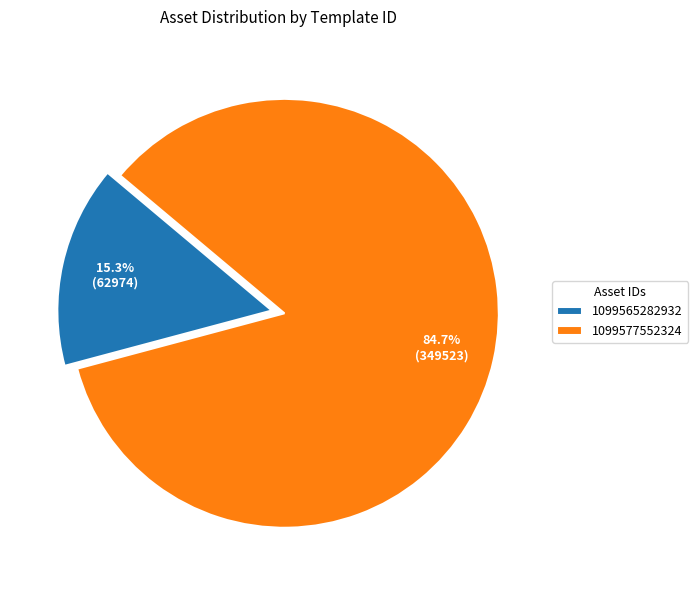

To the nearest percent, what is the difference between the 1099577552324 and 1099565282932 slice percentages?

69%